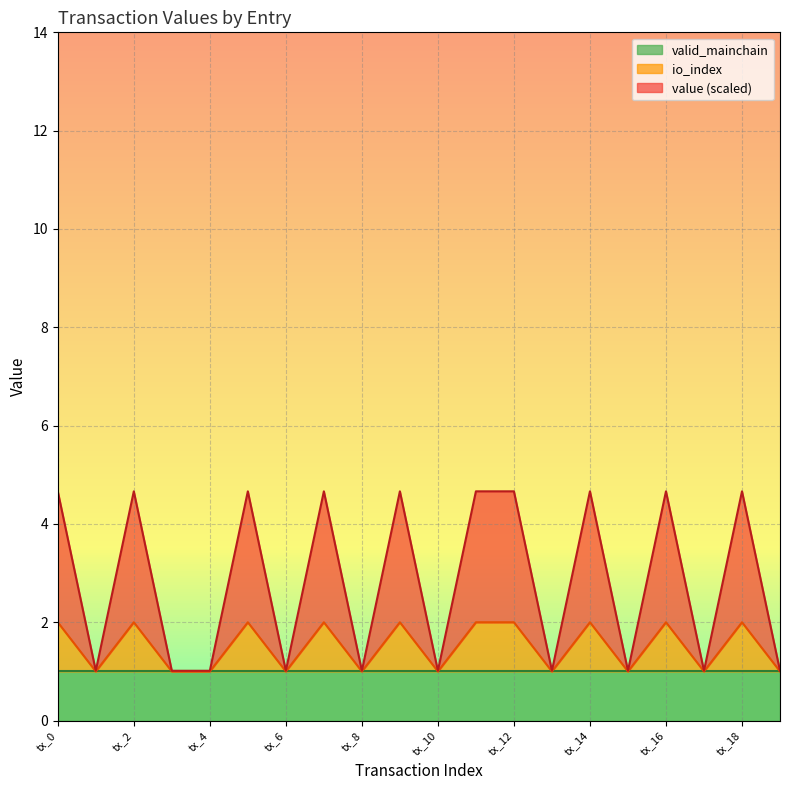

The io_index series shows 2.7 at tx_16. True or false?

False